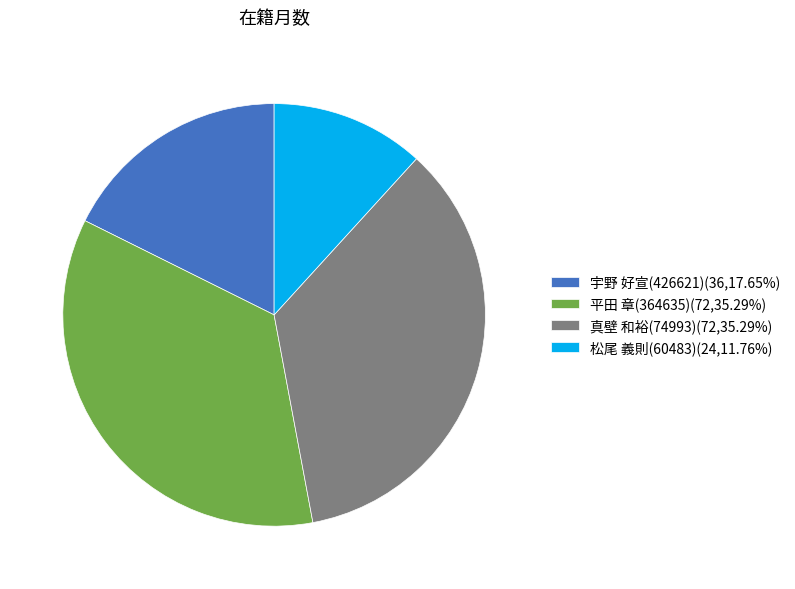

How many slices are in this pie chart?

4